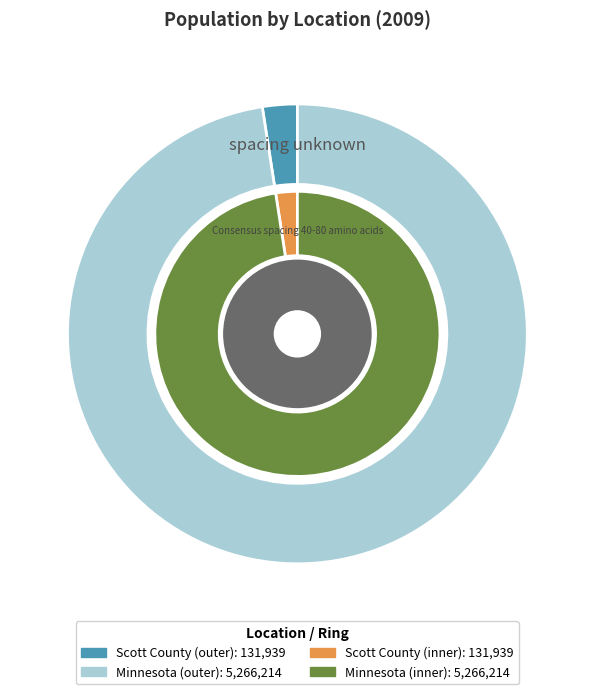

What is the change in value from Scott County to Minnesota?

+5134275